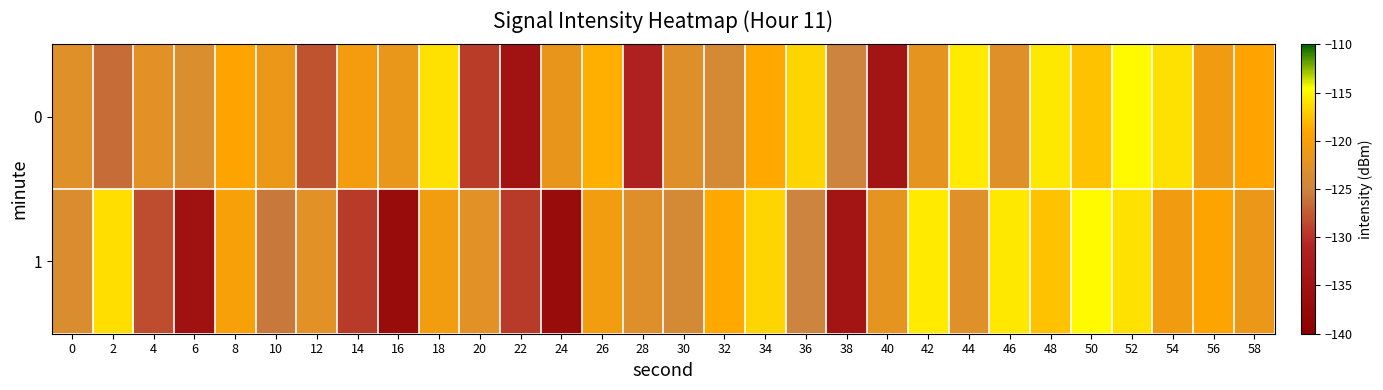

Reading left to right, extract all data points from this chart.

0: 0=-122.8	2=-126.4	4=-122.6	6=-123.2	8=-119.2	10=-121.3	12=-128.0	14=-120.4	16=-121.5	18=-116.0	20=-129.3	22=-134.6	24=-121.7	26=-118.5	28=-131.5	30=-122.9	32=-124.1	34=-118.8	36=-116.6	38=-125.1	40=-134.2	42=-122.1	44=-115.6	46=-122.9	48=-115.7	50=-117.6	52=-114.8	54=-116.0	56=-120.6	58=-119.1
1: 0=-123.4	2=-116.1	4=-128.3	6=-135.0	8=-119.8	10=-125.8	12=-122.6	14=-129.5	16=-136.7	18=-120.5	20=-122.6	22=-129.5	24=-136.7	26=-120.5	28=-122.9	30=-124.1	32=-118.8	34=-116.6	36=-125.1	38=-134.2	40=-122.1	42=-115.6	44=-122.9	46=-115.7	48=-117.6	50=-114.8	52=-116.0	54=-120.6	56=-119.1	58=-121.3